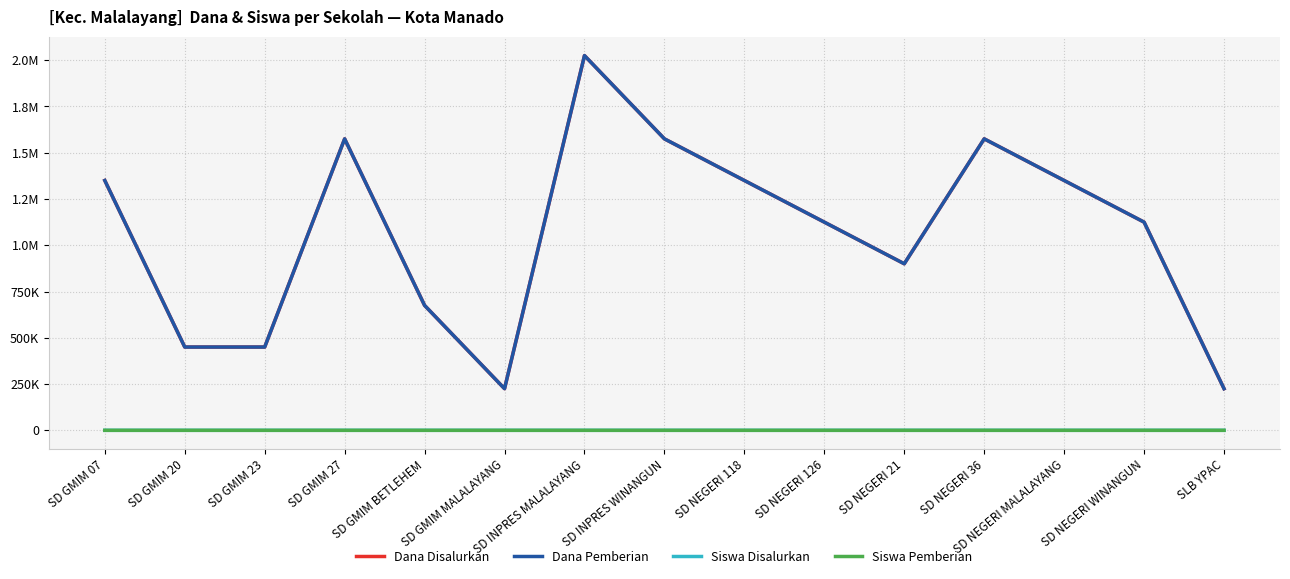

Does the chart have visible grid lines?

Yes